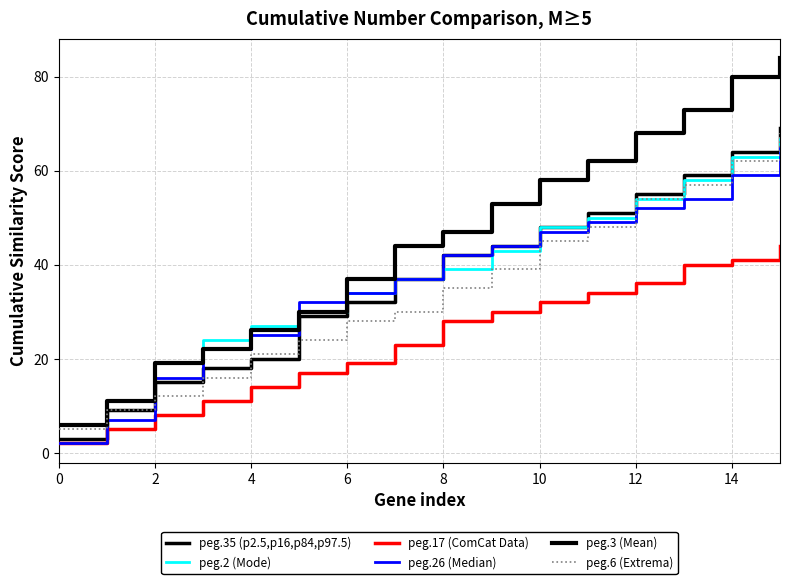

Is this an area chart (filled region under the line)?

No